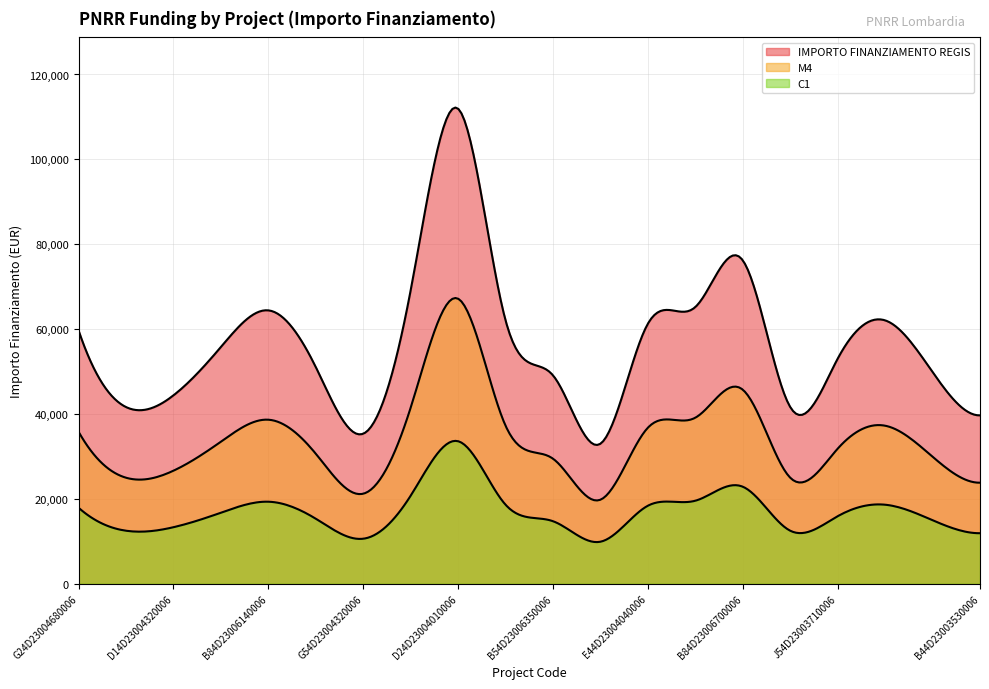

Does the chart display data point markers on the line(s)?

No